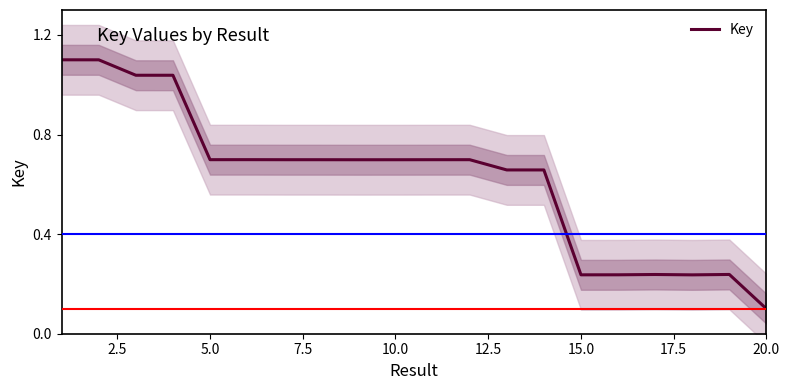

Where is Key nearest to the value 0?

20.0